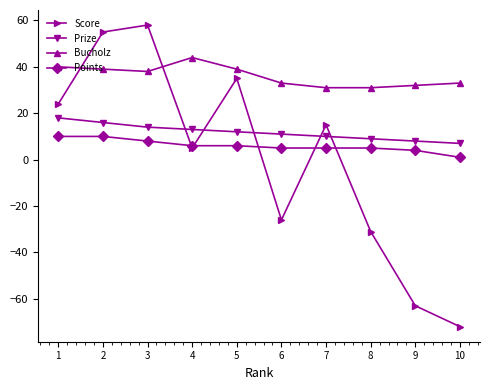

How many lines are shown in the chart?

4